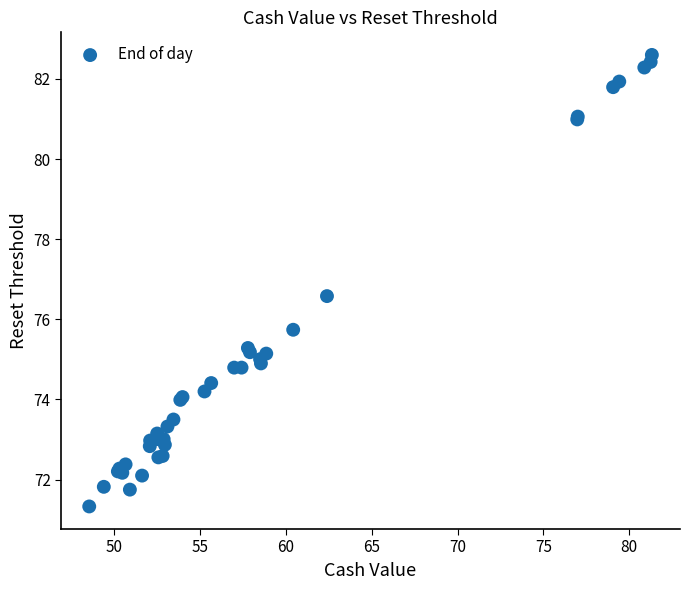

What Y value in the scatter plot is closest to 76?

75.7